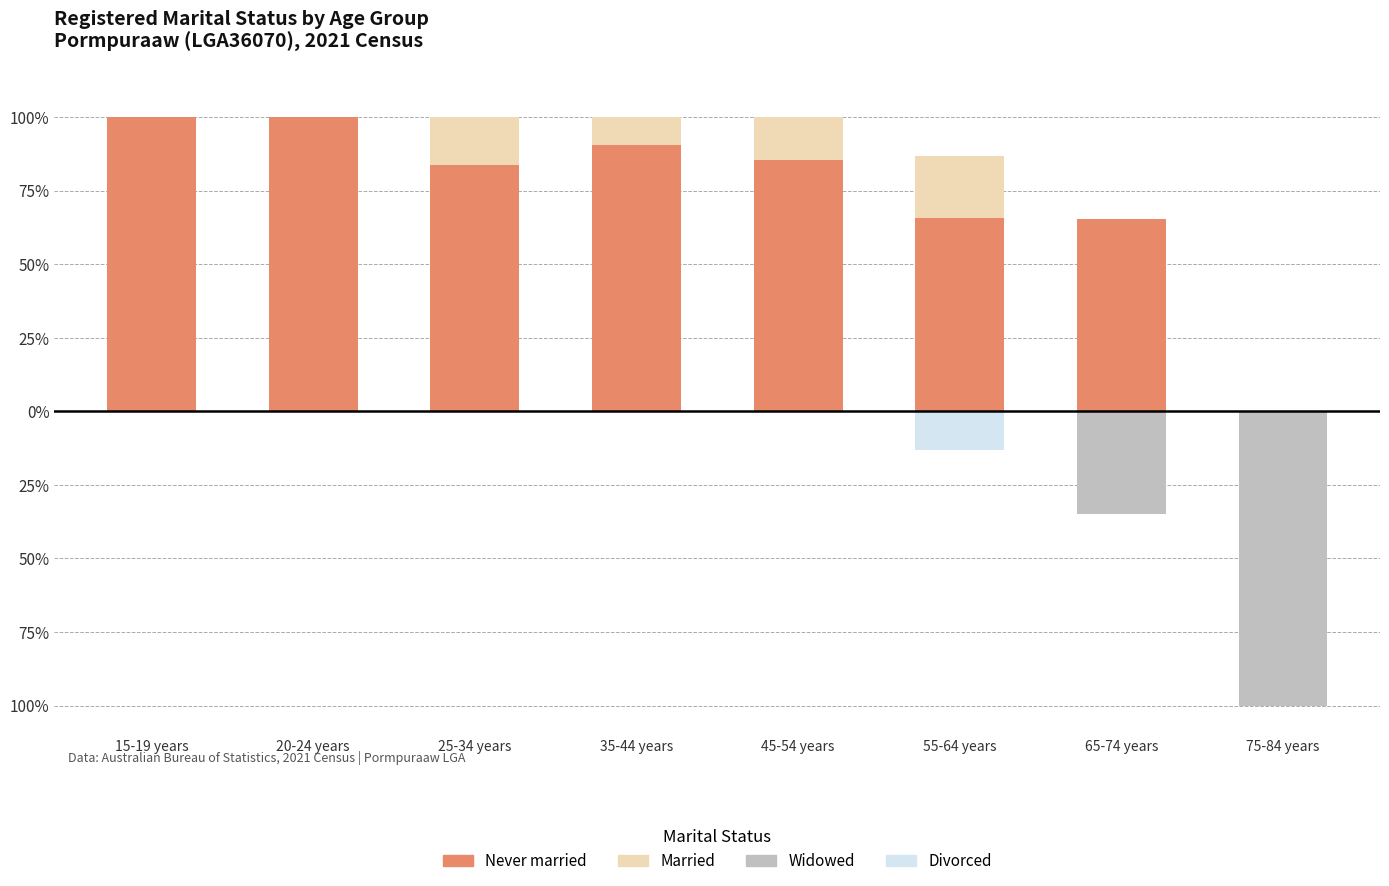

At how many categories does at least one series exceed -33?

8